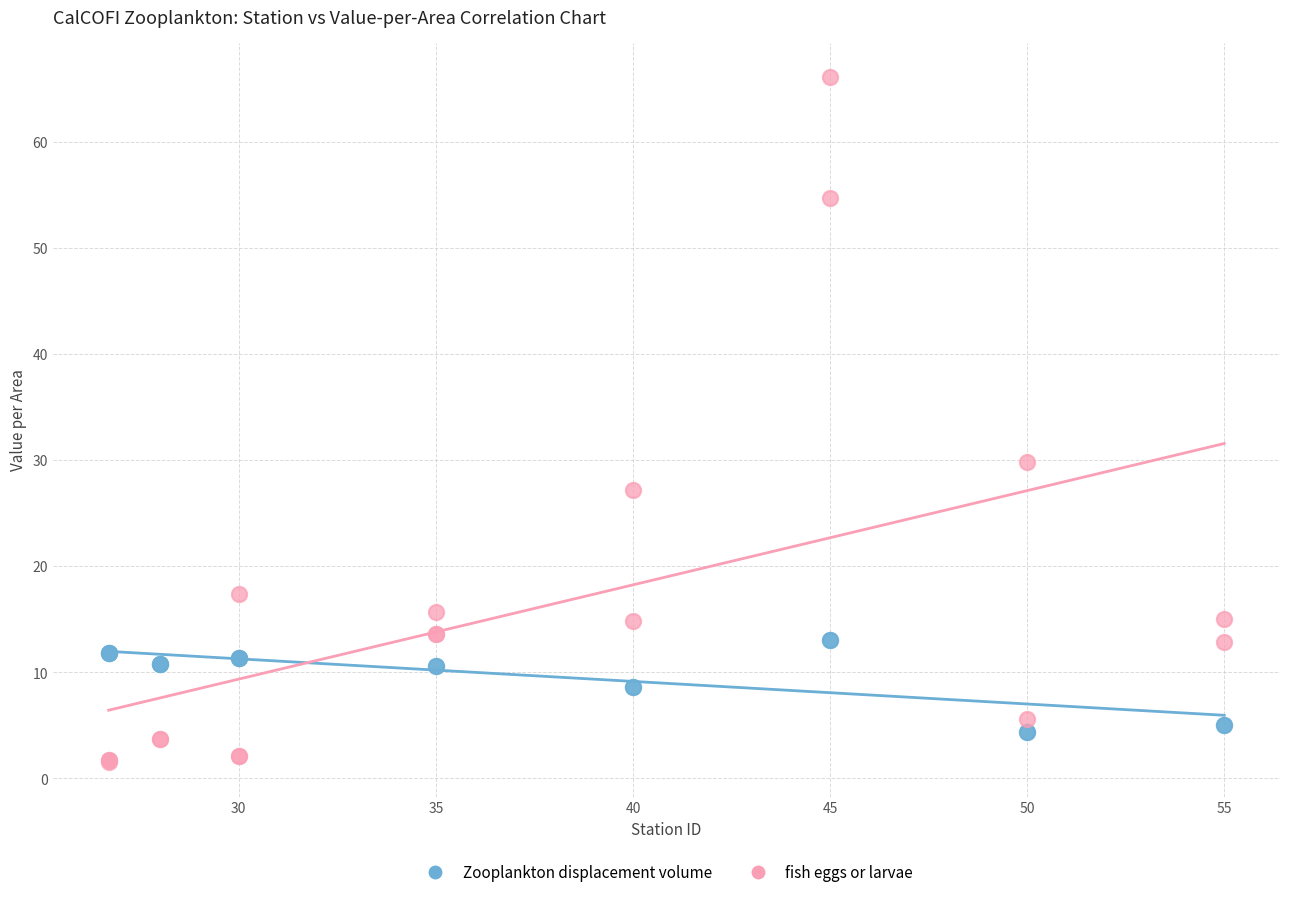

What are all the series names shown in the legend?

Zooplankton displacement volume, fish eggs or larvae